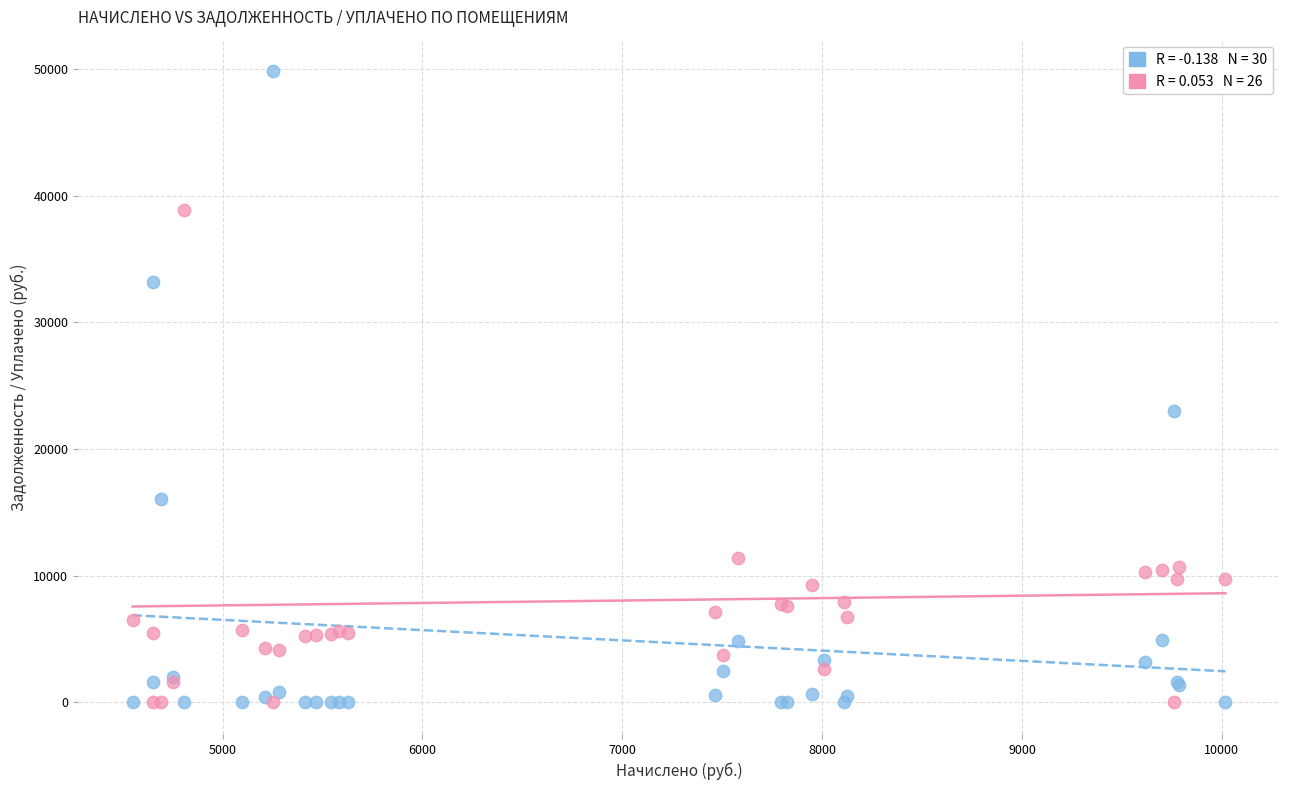

Across all series, what Y value is closest to 24902?

23032.3